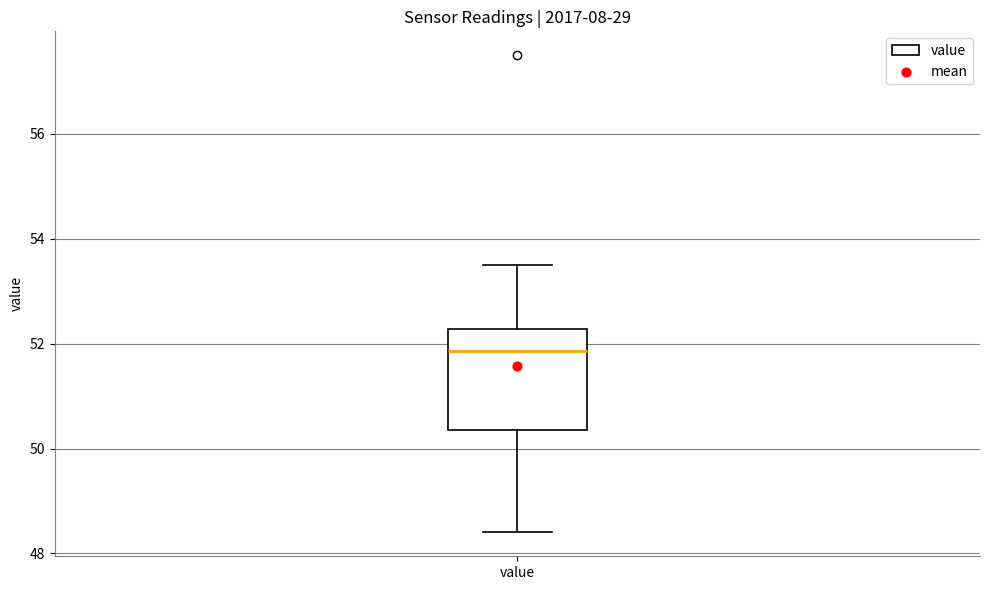

Where is the upper edge of the box for value on the y-axis? The values are not printed on the chart, so give them approximately, as read against the axis.

52.2